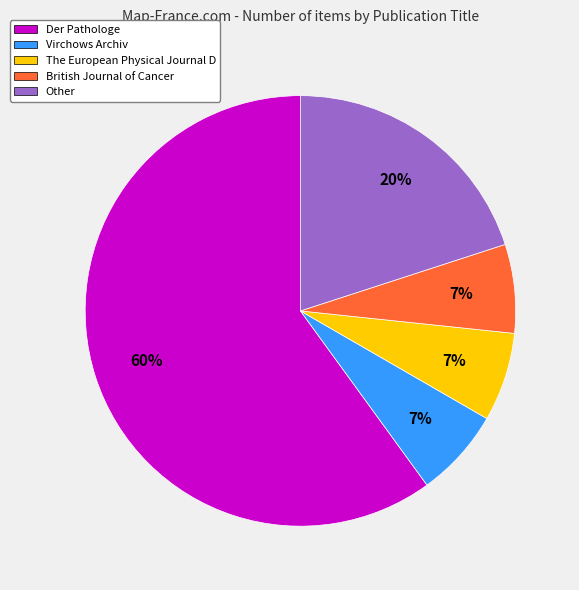

To the nearest percent, what portion does British Journal of Cancer represent?

7%